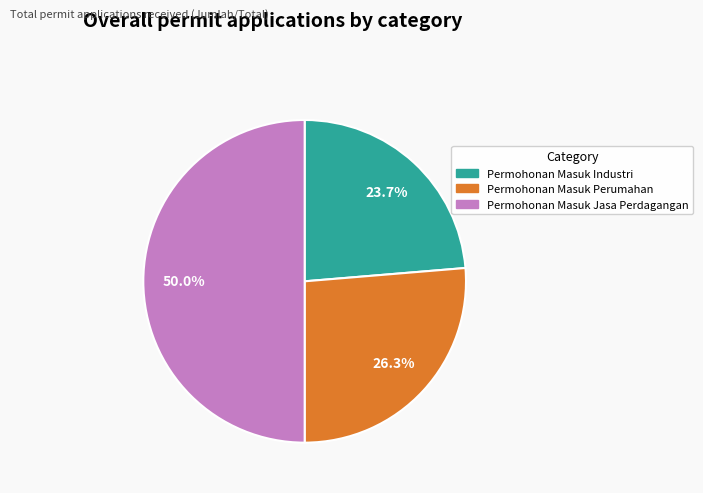

Does Permohonan Masuk Industri represent more than half of the total?

No